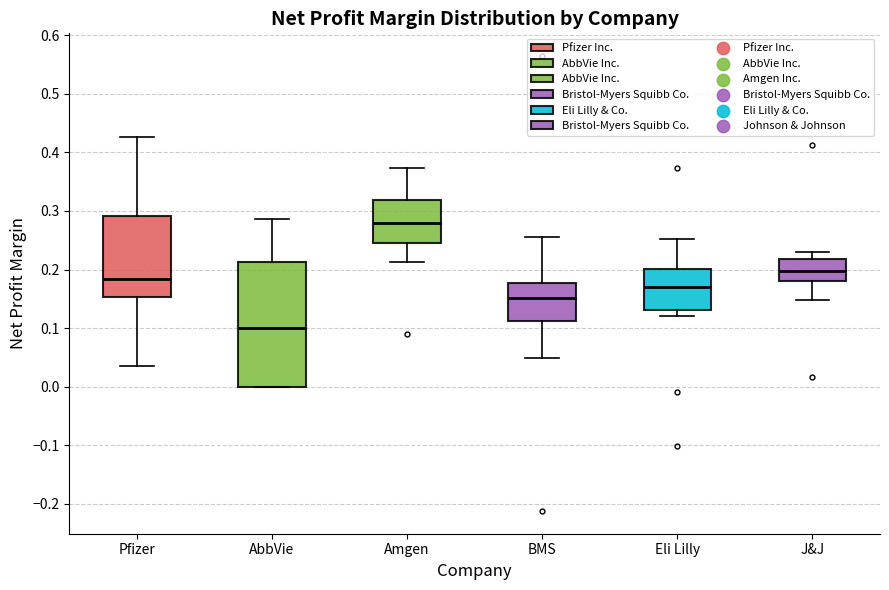

Comparing the boxes themselves (not the whiskers), which one is the tallest?

AbbVie